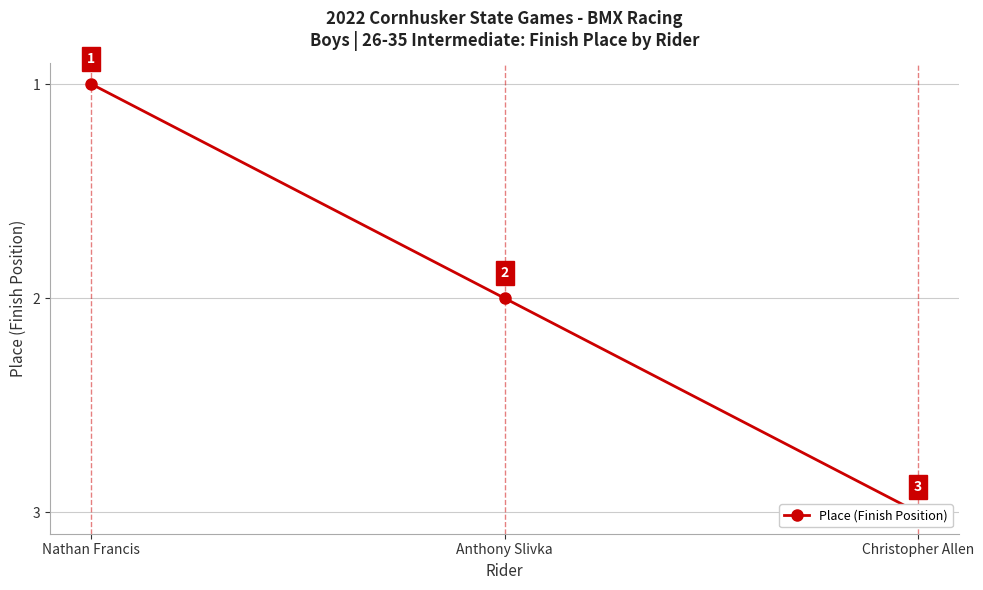

List the labels in order of value, largest first.

Christopher Allen, Anthony Slivka, Nathan Francis